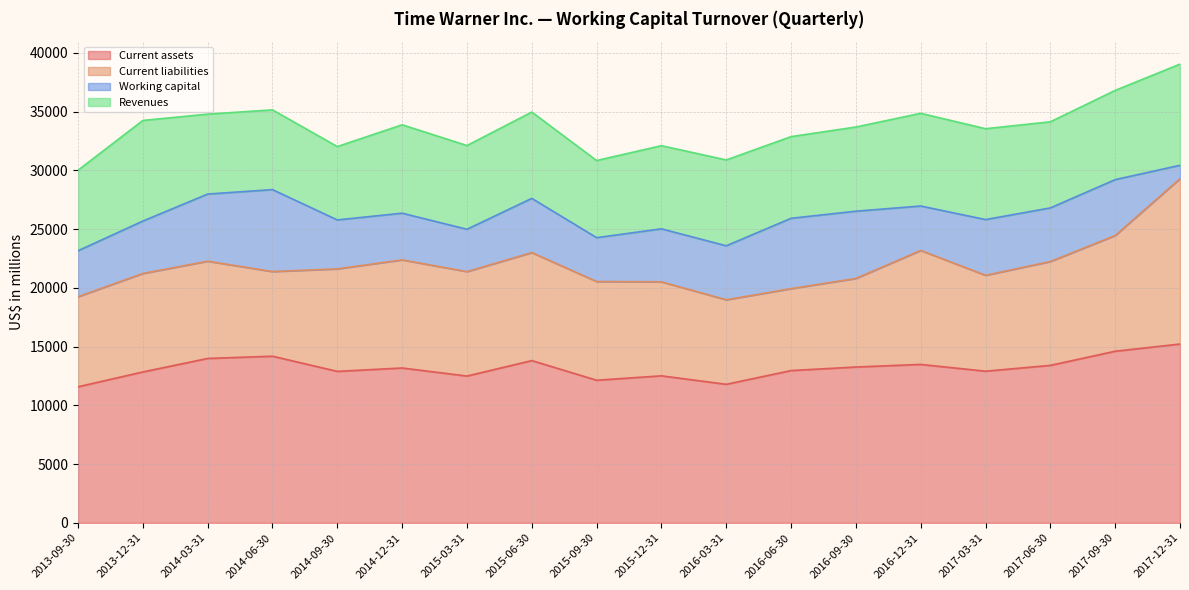

What is the maximum value shown in the chart?

15219